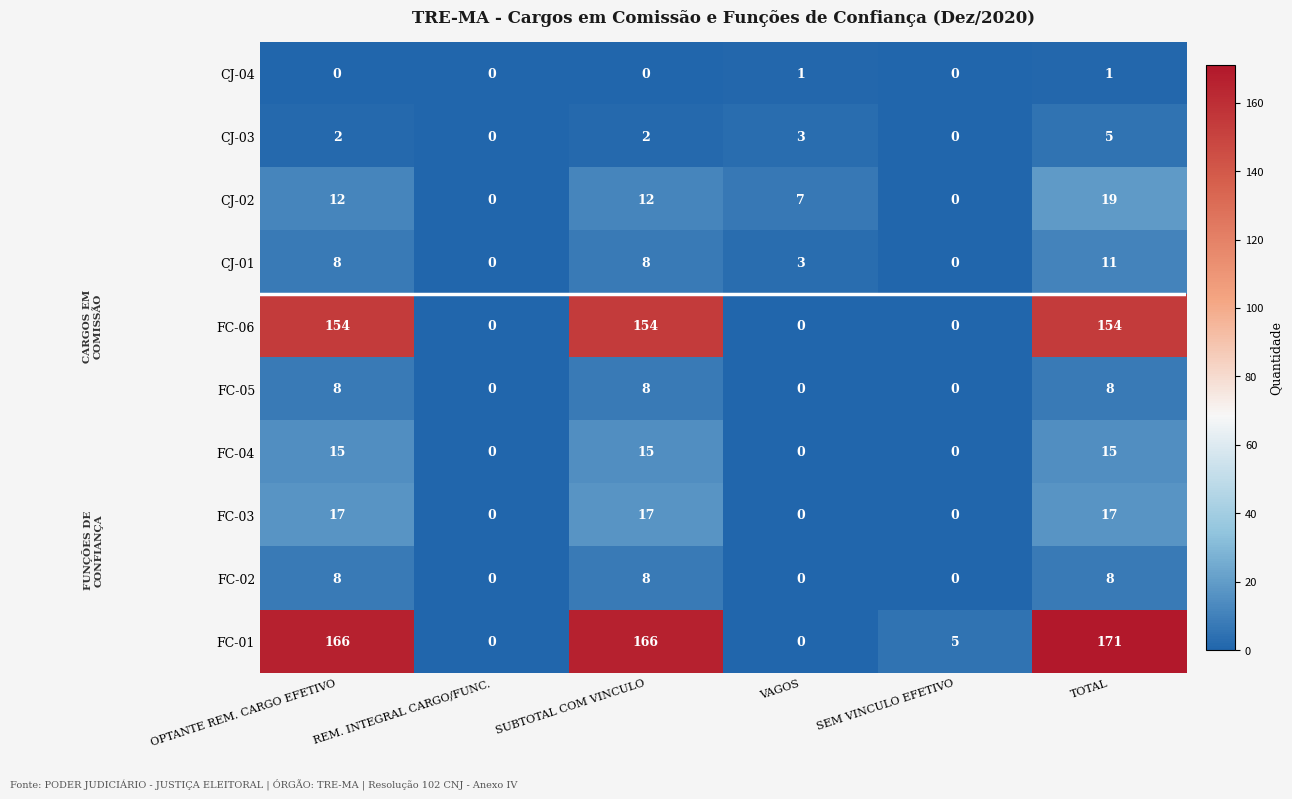

How many CJ-02 values are between 0 and 12?

5